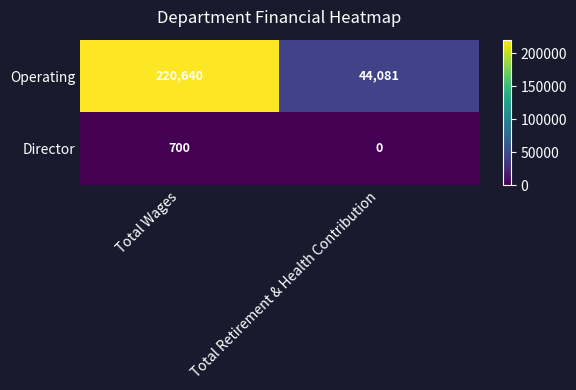

What is the difference between the Director values at Total Retirement & Health Contribution and Total Wages?

700